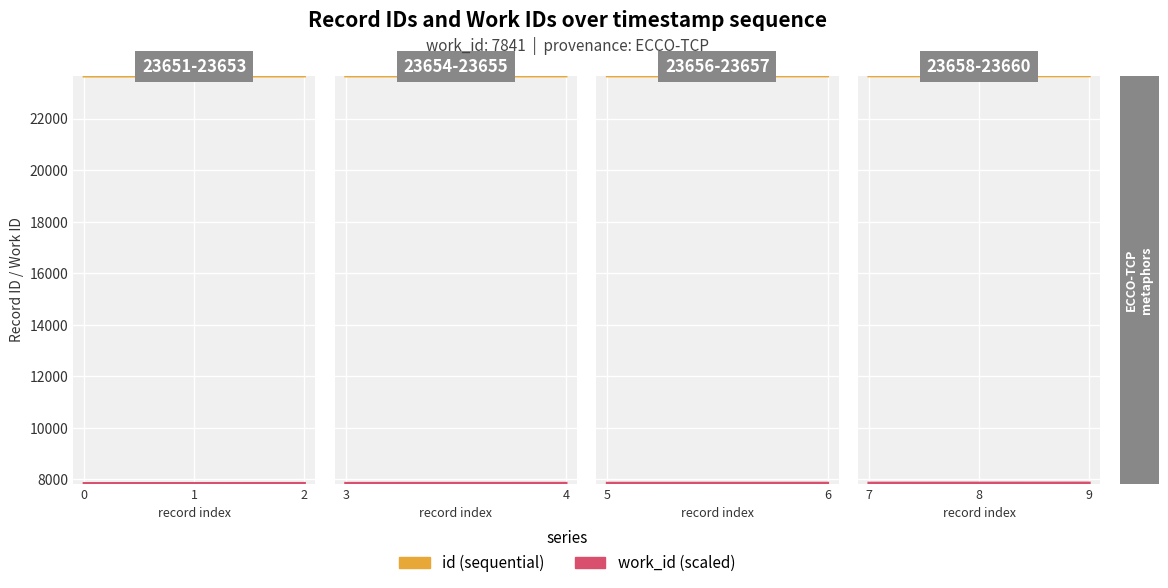

The work_id (scaled) series shows 4824 at 8. True or false?

False